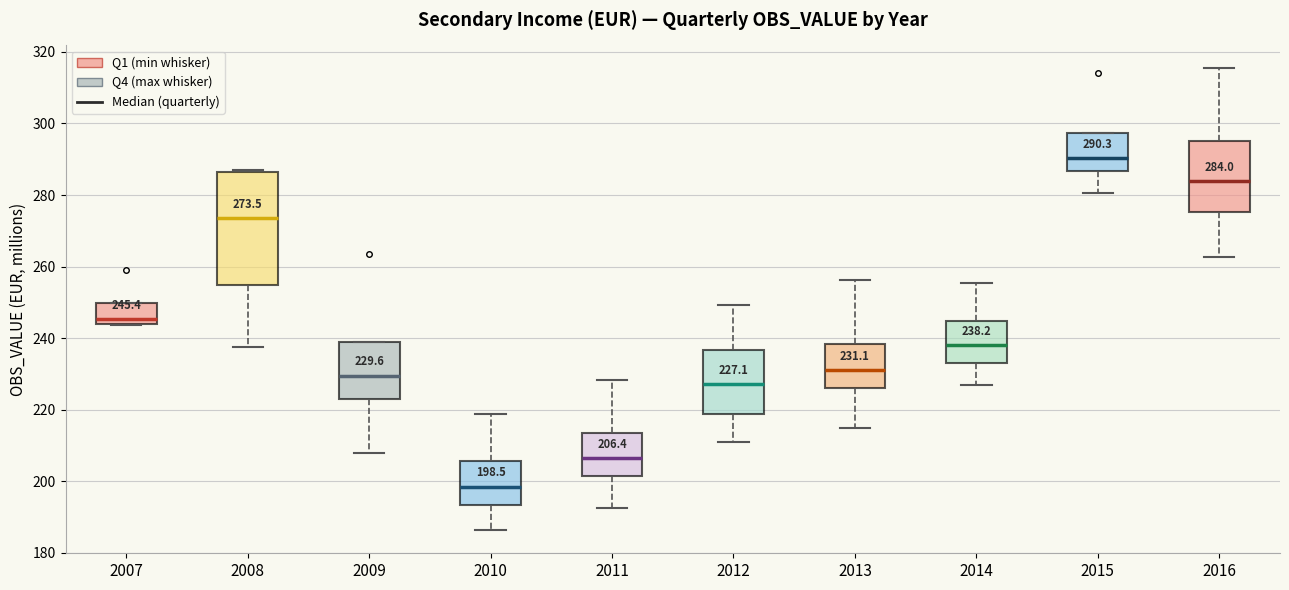

Comparing the boxes themselves (not the whiskers), which one is the tallest?

2008